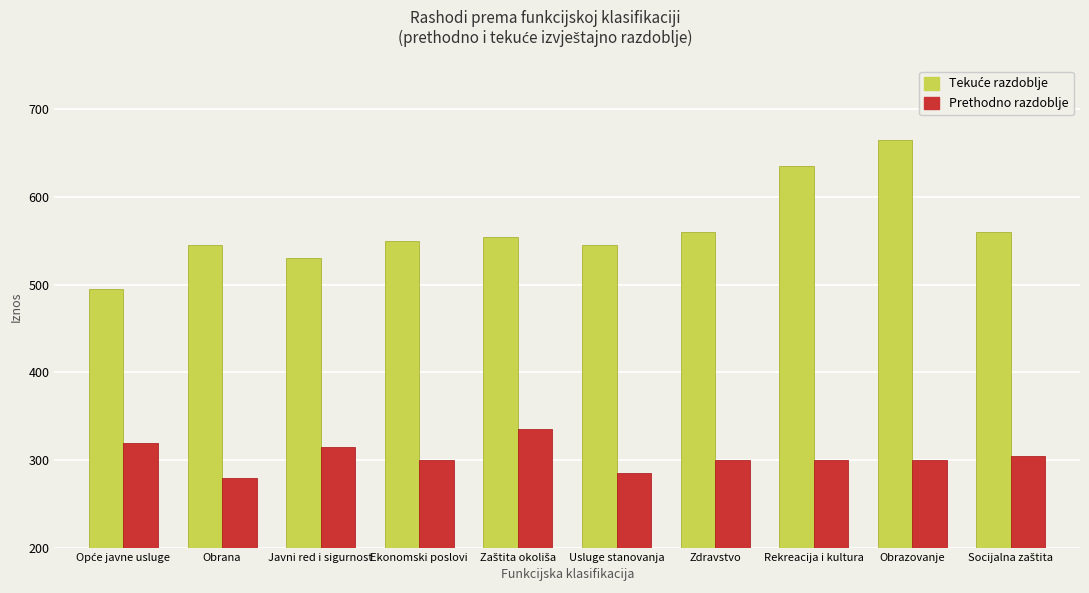

The Prethodno razdoblje series shows 90 at Rekreacija i kultura. True or false?

False